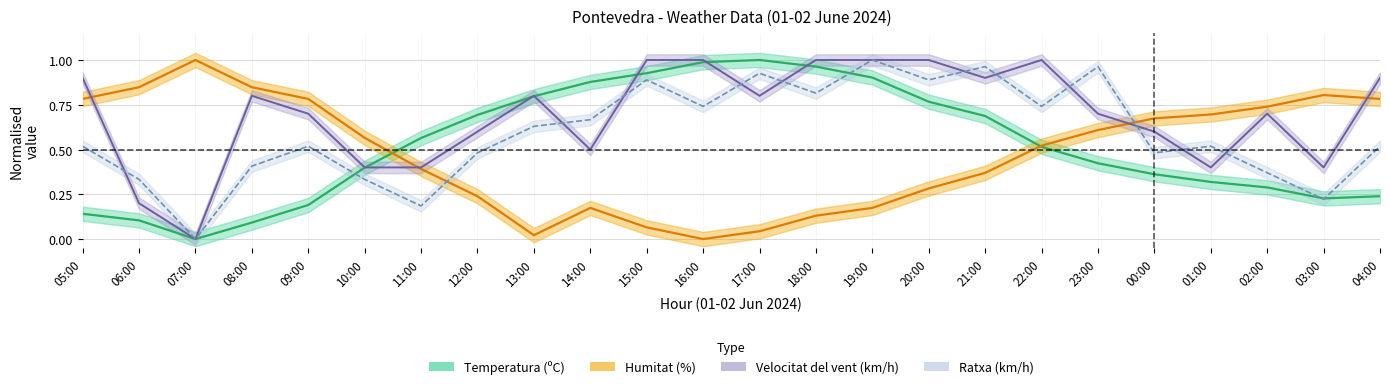

What is the sum of the Ratxa (km/h) values at 08:00 and 11:00?

0.6